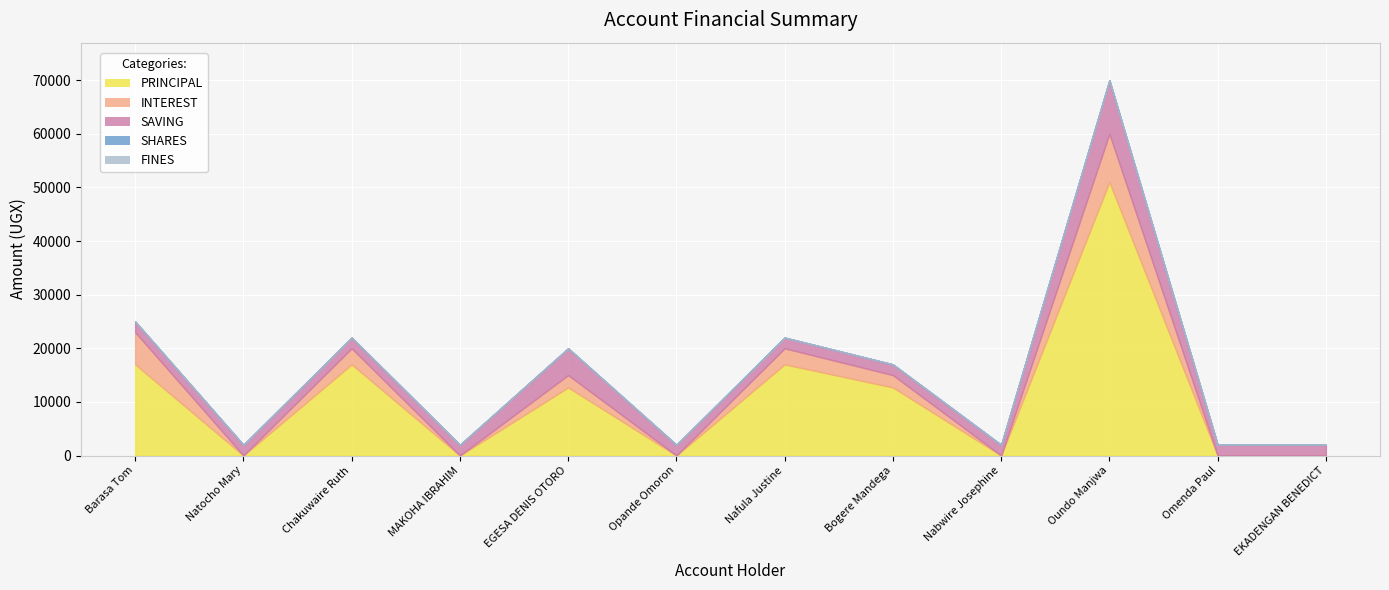

True or false: PRINCIPAL and SAVING cross at least once.

True